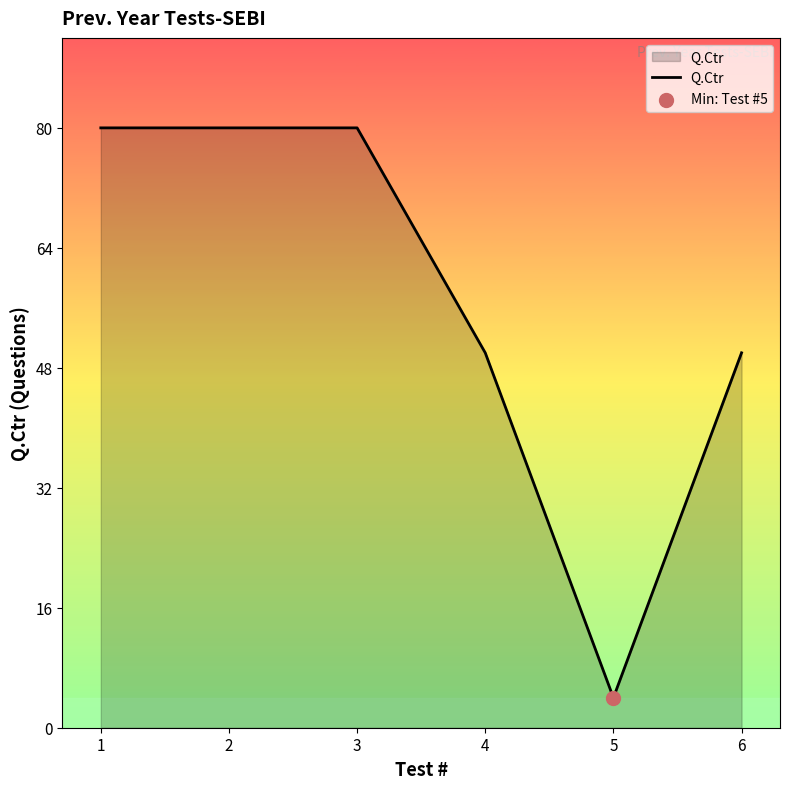

Approximately how many times larger is the value at 4 compared to 5?

12.5